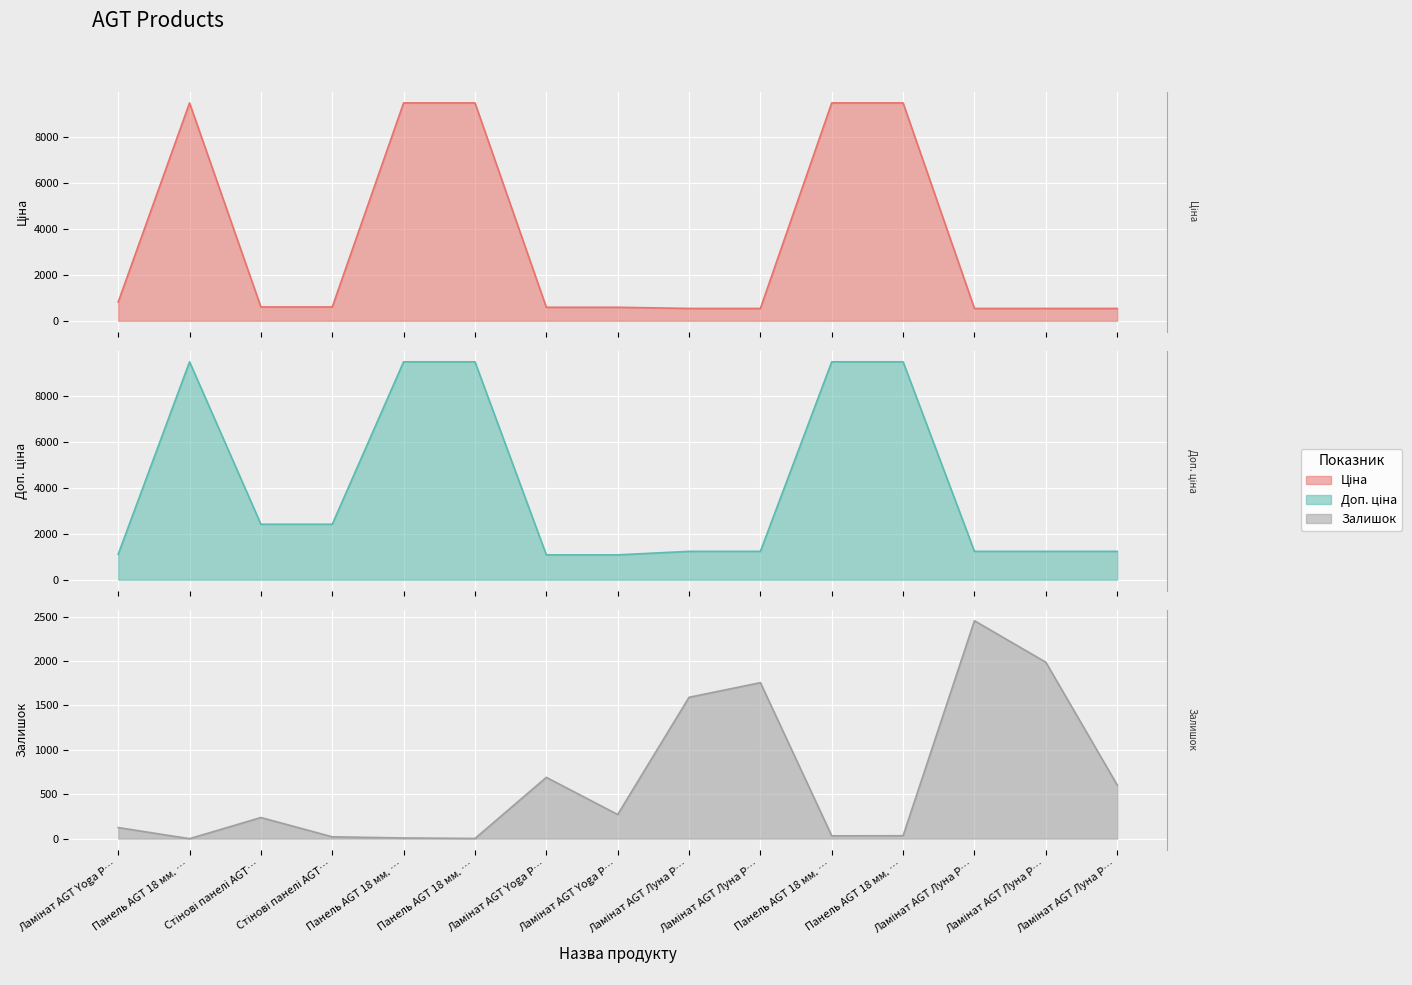

What is the maximum value for Ціна?

9480.1